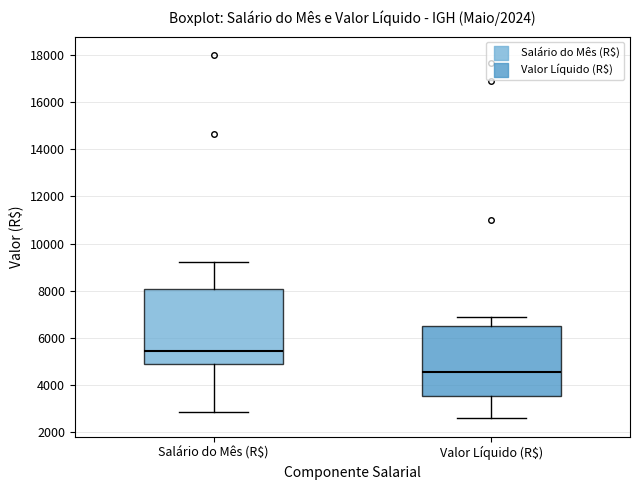

Which box's median line is the highest?

Salário do Mês (R$)